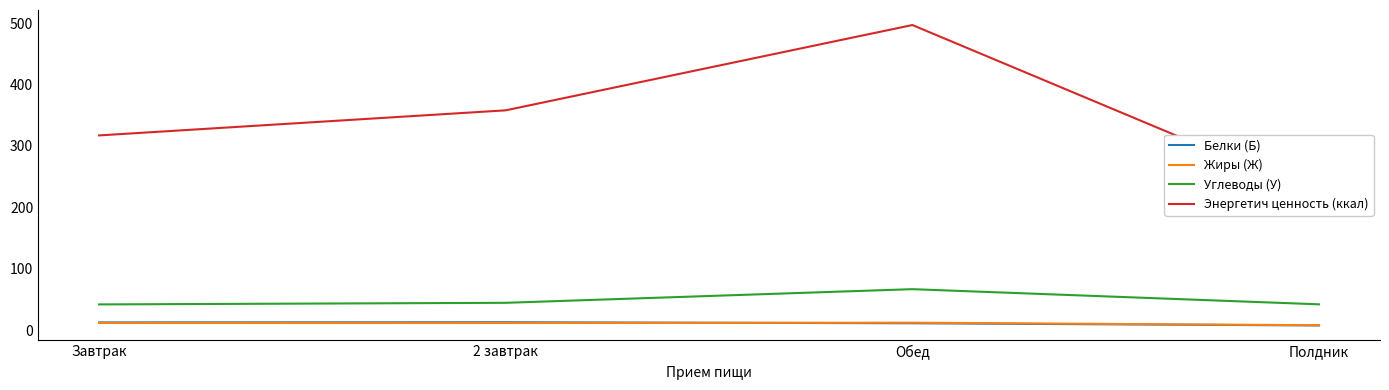

Read the Энергетич ценность (ккал) value at Завтрак.

317.2